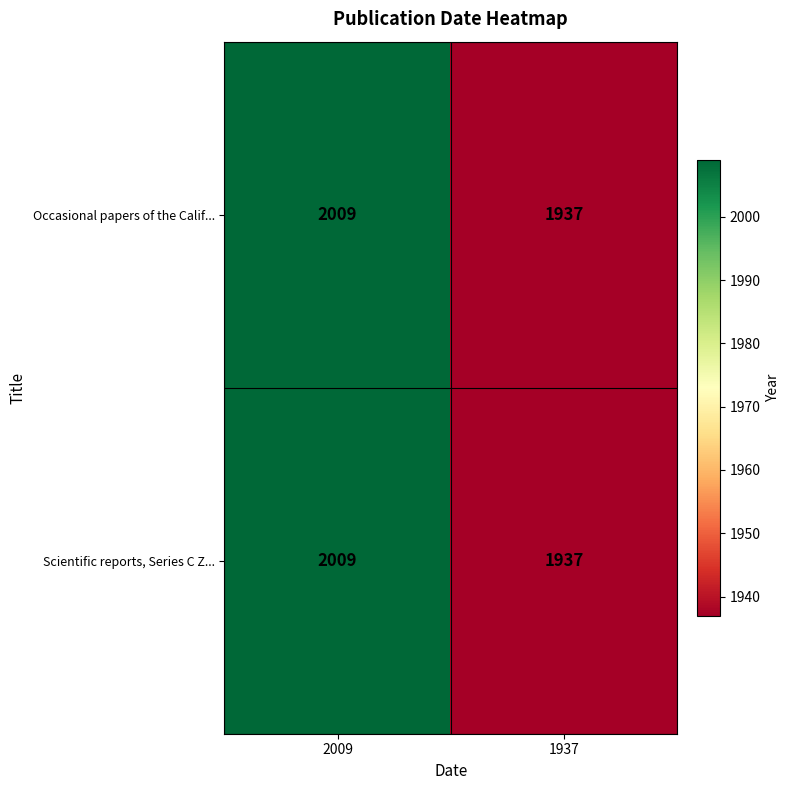

True or false: Occasional papers of the Calif... has a value of 3077 at 1937.

False